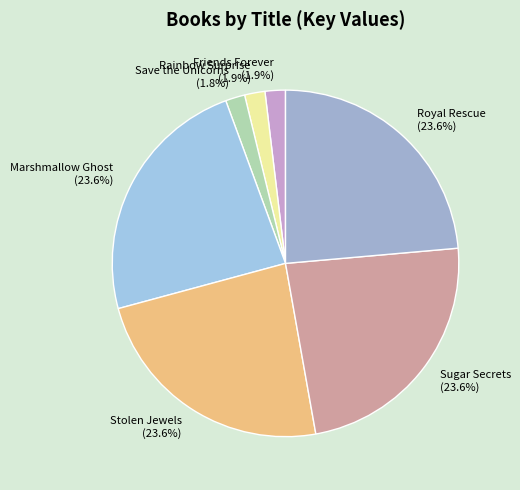

Which has a higher value, Stolen Jewels (23.6%) or Rainbow Surprise (1.9%)?

Stolen Jewels (23.6%)